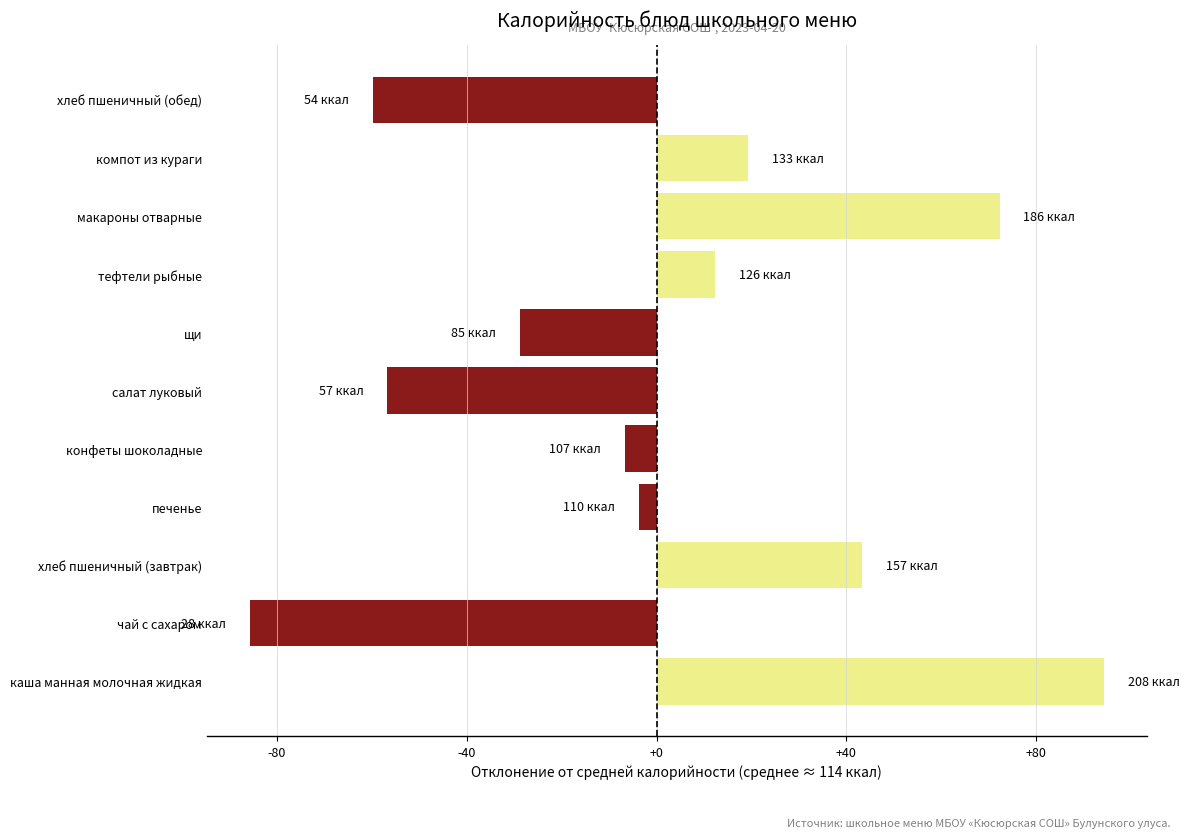

List the labels in order of value, largest first.

каша манная молочная жидкая, макароны отварные, хлеб пшеничный (завтрак), компот из кураги, тефтели рыбные, печенье, конфеты шоколадные, щи, салат луковый, хлеб пшеничный (обед), чай с сахаром